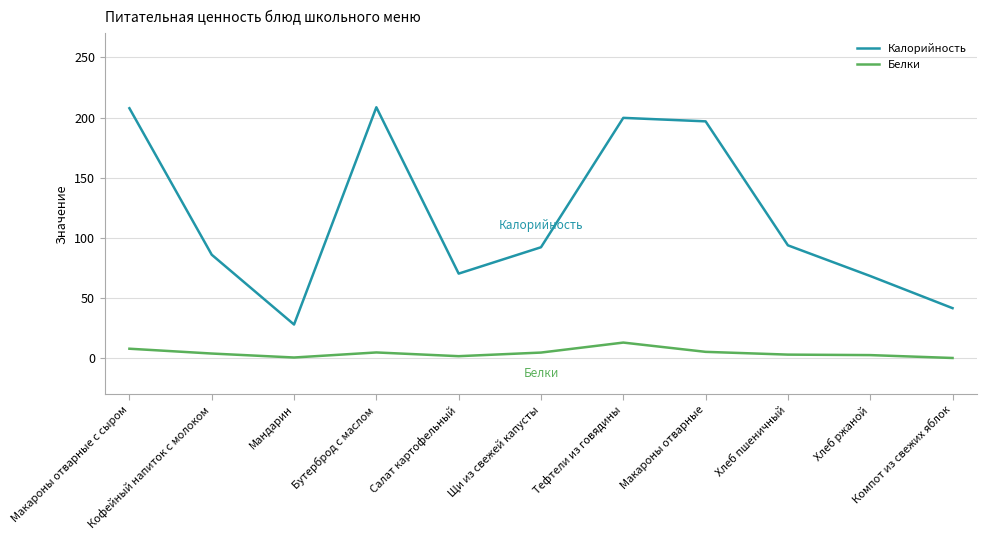

What are all the series names shown in the legend?

Калорийность, Белки